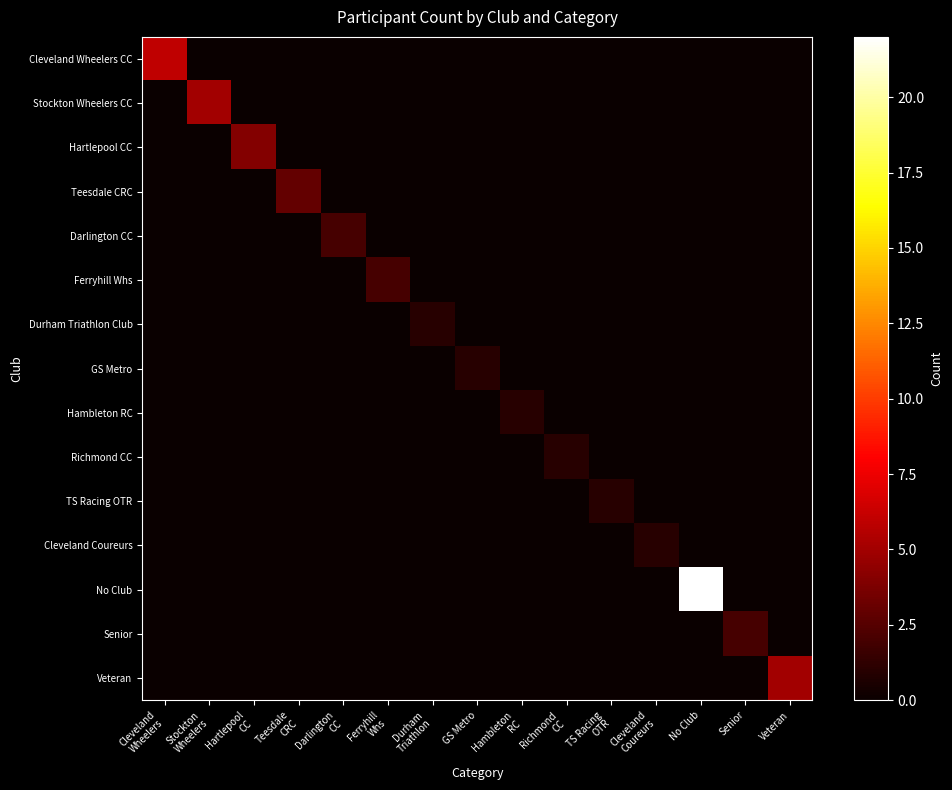

Reading left to right, extract all data points from this chart.

Cleveland Wheelers CC: Cleveland
Wheelers=6	Stockton
Wheelers=0	Hartlepool
CC=0	Teesdale
CRC=0	Darlington
CC=0	Ferryhill
Whs=0	Durham
Triathlon=0	GS Metro=0	Hambleton
RC=0	Richmond
CC=0	TS Racing
OTR=0	Cleveland
Coureurs=0	No Club=0	Senior=0	Veteran=0
Stockton Wheelers CC: Cleveland
Wheelers=0	Stockton
Wheelers=5	Hartlepool
CC=0	Teesdale
CRC=0	Darlington
CC=0	Ferryhill
Whs=0	Durham
Triathlon=0	GS Metro=0	Hambleton
RC=0	Richmond
CC=0	TS Racing
OTR=0	Cleveland
Coureurs=0	No Club=0	Senior=0	Veteran=0
Hartlepool CC: Cleveland
Wheelers=0	Stockton
Wheelers=0	Hartlepool
CC=4	Teesdale
CRC=0	Darlington
CC=0	Ferryhill
Whs=0	Durham
Triathlon=0	GS Metro=0	Hambleton
RC=0	Richmond
CC=0	TS Racing
OTR=0	Cleveland
Coureurs=0	No Club=0	Senior=0	Veteran=0
Teesdale CRC: Cleveland
Wheelers=0	Stockton
Wheelers=0	Hartlepool
CC=0	Teesdale
CRC=3	Darlington
CC=0	Ferryhill
Whs=0	Durham
Triathlon=0	GS Metro=0	Hambleton
RC=0	Richmond
CC=0	TS Racing
OTR=0	Cleveland
Coureurs=0	No Club=0	Senior=0	Veteran=0
Darlington CC: Cleveland
Wheelers=0	Stockton
Wheelers=0	Hartlepool
CC=0	Teesdale
CRC=0	Darlington
CC=2	Ferryhill
Whs=0	Durham
Triathlon=0	GS Metro=0	Hambleton
RC=0	Richmond
CC=0	TS Racing
OTR=0	Cleveland
Coureurs=0	No Club=0	Senior=0	Veteran=0
Ferryhill Whs: Cleveland
Wheelers=0	Stockton
Wheelers=0	Hartlepool
CC=0	Teesdale
CRC=0	Darlington
CC=0	Ferryhill
Whs=2	Durham
Triathlon=0	GS Metro=0	Hambleton
RC=0	Richmond
CC=0	TS Racing
OTR=0	Cleveland
Coureurs=0	No Club=0	Senior=0	Veteran=0
Durham Triathlon Club: Cleveland
Wheelers=0	Stockton
Wheelers=0	Hartlepool
CC=0	Teesdale
CRC=0	Darlington
CC=0	Ferryhill
Whs=0	Durham
Triathlon=1	GS Metro=0	Hambleton
RC=0	Richmond
CC=0	TS Racing
OTR=0	Cleveland
Coureurs=0	No Club=0	Senior=0	Veteran=0
GS Metro: Cleveland
Wheelers=0	Stockton
Wheelers=0	Hartlepool
CC=0	Teesdale
CRC=0	Darlington
CC=0	Ferryhill
Whs=0	Durham
Triathlon=0	GS Metro=1	Hambleton
RC=0	Richmond
CC=0	TS Racing
OTR=0	Cleveland
Coureurs=0	No Club=0	Senior=0	Veteran=0
Hambleton RC: Cleveland
Wheelers=0	Stockton
Wheelers=0	Hartlepool
CC=0	Teesdale
CRC=0	Darlington
CC=0	Ferryhill
Whs=0	Durham
Triathlon=0	GS Metro=0	Hambleton
RC=1	Richmond
CC=0	TS Racing
OTR=0	Cleveland
Coureurs=0	No Club=0	Senior=0	Veteran=0
Richmond CC: Cleveland
Wheelers=0	Stockton
Wheelers=0	Hartlepool
CC=0	Teesdale
CRC=0	Darlington
CC=0	Ferryhill
Whs=0	Durham
Triathlon=0	GS Metro=0	Hambleton
RC=0	Richmond
CC=1	TS Racing
OTR=0	Cleveland
Coureurs=0	No Club=0	Senior=0	Veteran=0
TS Racing OTR: Cleveland
Wheelers=0	Stockton
Wheelers=0	Hartlepool
CC=0	Teesdale
CRC=0	Darlington
CC=0	Ferryhill
Whs=0	Durham
Triathlon=0	GS Metro=0	Hambleton
RC=0	Richmond
CC=0	TS Racing
OTR=1	Cleveland
Coureurs=0	No Club=0	Senior=0	Veteran=0
Cleveland Coureurs: Cleveland
Wheelers=0	Stockton
Wheelers=0	Hartlepool
CC=0	Teesdale
CRC=0	Darlington
CC=0	Ferryhill
Whs=0	Durham
Triathlon=0	GS Metro=0	Hambleton
RC=0	Richmond
CC=0	TS Racing
OTR=0	Cleveland
Coureurs=1	No Club=0	Senior=0	Veteran=0
No Club: Cleveland
Wheelers=0	Stockton
Wheelers=0	Hartlepool
CC=0	Teesdale
CRC=0	Darlington
CC=0	Ferryhill
Whs=0	Durham
Triathlon=0	GS Metro=0	Hambleton
RC=0	Richmond
CC=0	TS Racing
OTR=0	Cleveland
Coureurs=0	No Club=22	Senior=0	Veteran=0
Senior: Cleveland
Wheelers=0	Stockton
Wheelers=0	Hartlepool
CC=0	Teesdale
CRC=0	Darlington
CC=0	Ferryhill
Whs=0	Durham
Triathlon=0	GS Metro=0	Hambleton
RC=0	Richmond
CC=0	TS Racing
OTR=0	Cleveland
Coureurs=0	No Club=0	Senior=2	Veteran=0
Veteran: Cleveland
Wheelers=0	Stockton
Wheelers=0	Hartlepool
CC=0	Teesdale
CRC=0	Darlington
CC=0	Ferryhill
Whs=0	Durham
Triathlon=0	GS Metro=0	Hambleton
RC=0	Richmond
CC=0	TS Racing
OTR=0	Cleveland
Coureurs=0	No Club=0	Senior=0	Veteran=5